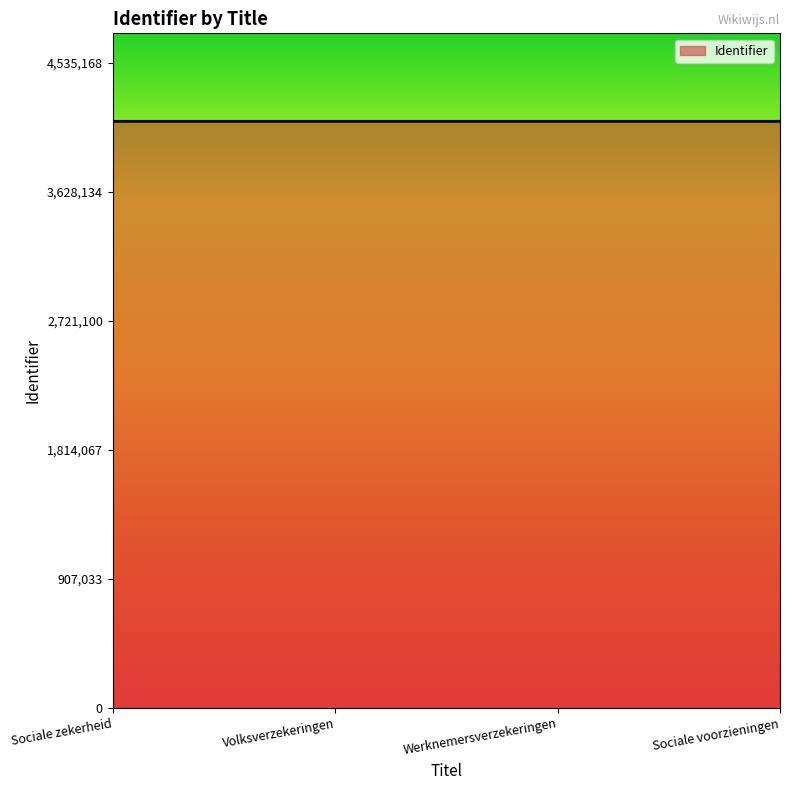

How many values are between 4122876 and 4122880?

3